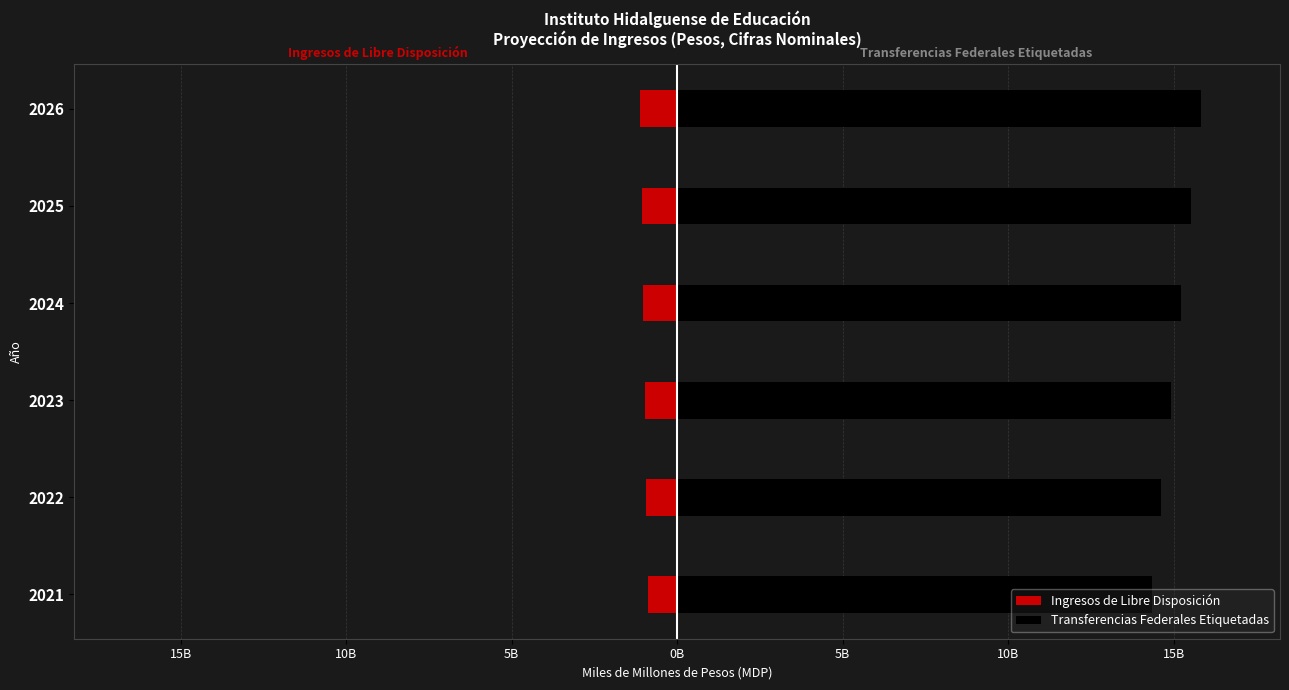

Which series has the widest spread of values?

Transferencias Federales Etiquetadas